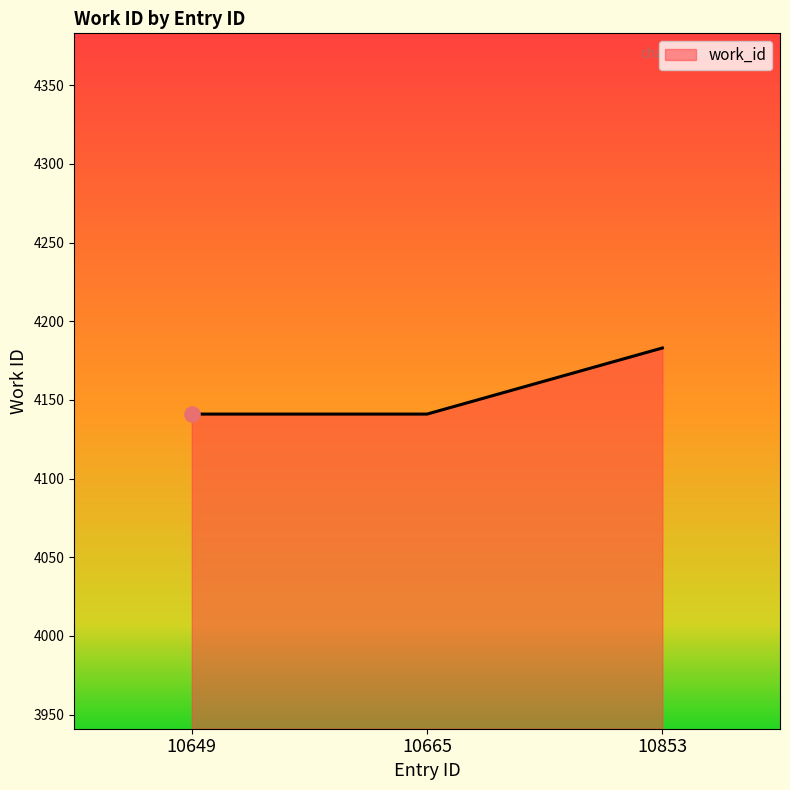

Between 10665 and 10853, which is larger?

10853